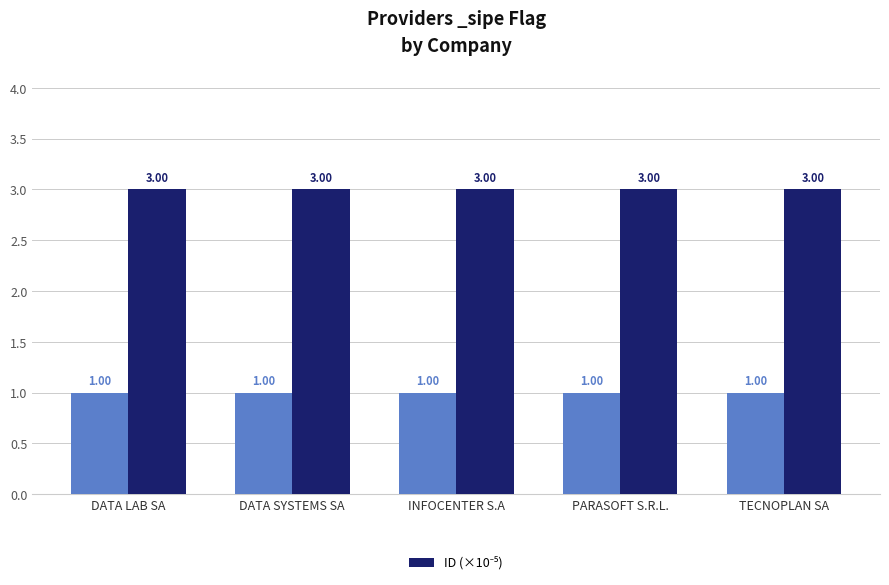

Reading left to right, extract all data points from this chart.

3.0	3.0	3.0	3.0	3.0